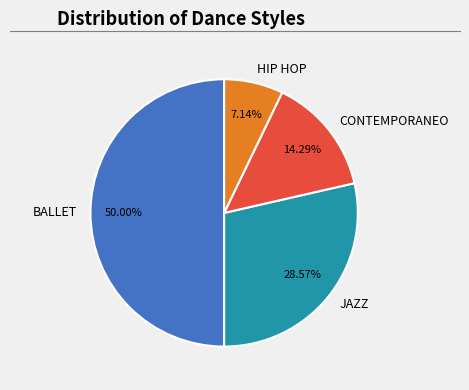

Between CONTEMPORANEO and HIP HOP, which is larger?

CONTEMPORANEO